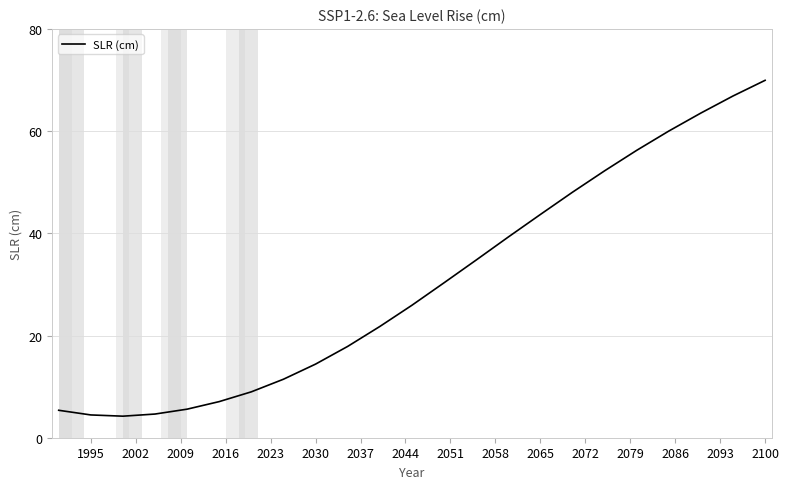

What is the average value?

30.3